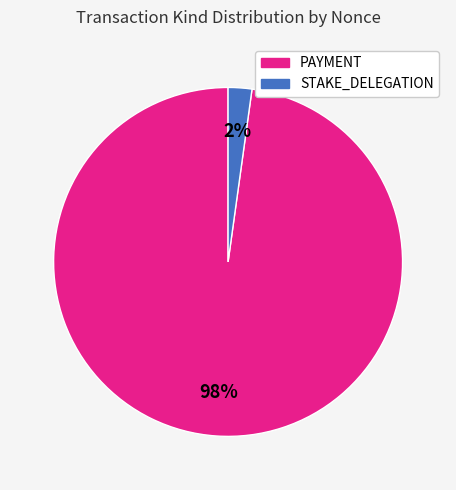

To the nearest percent, what is the average slice percentage?

50%